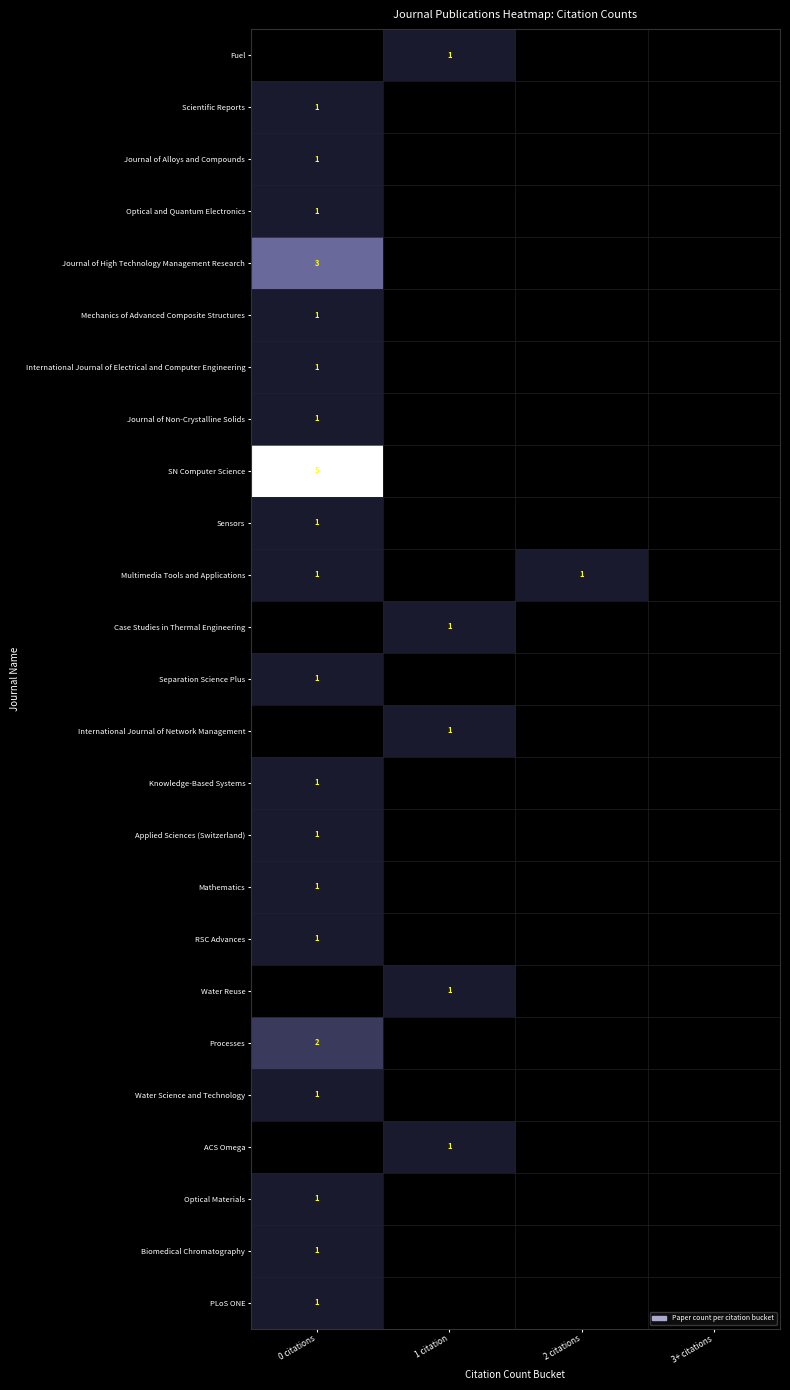

How many data points in Separation Science Plus are above 0?

1